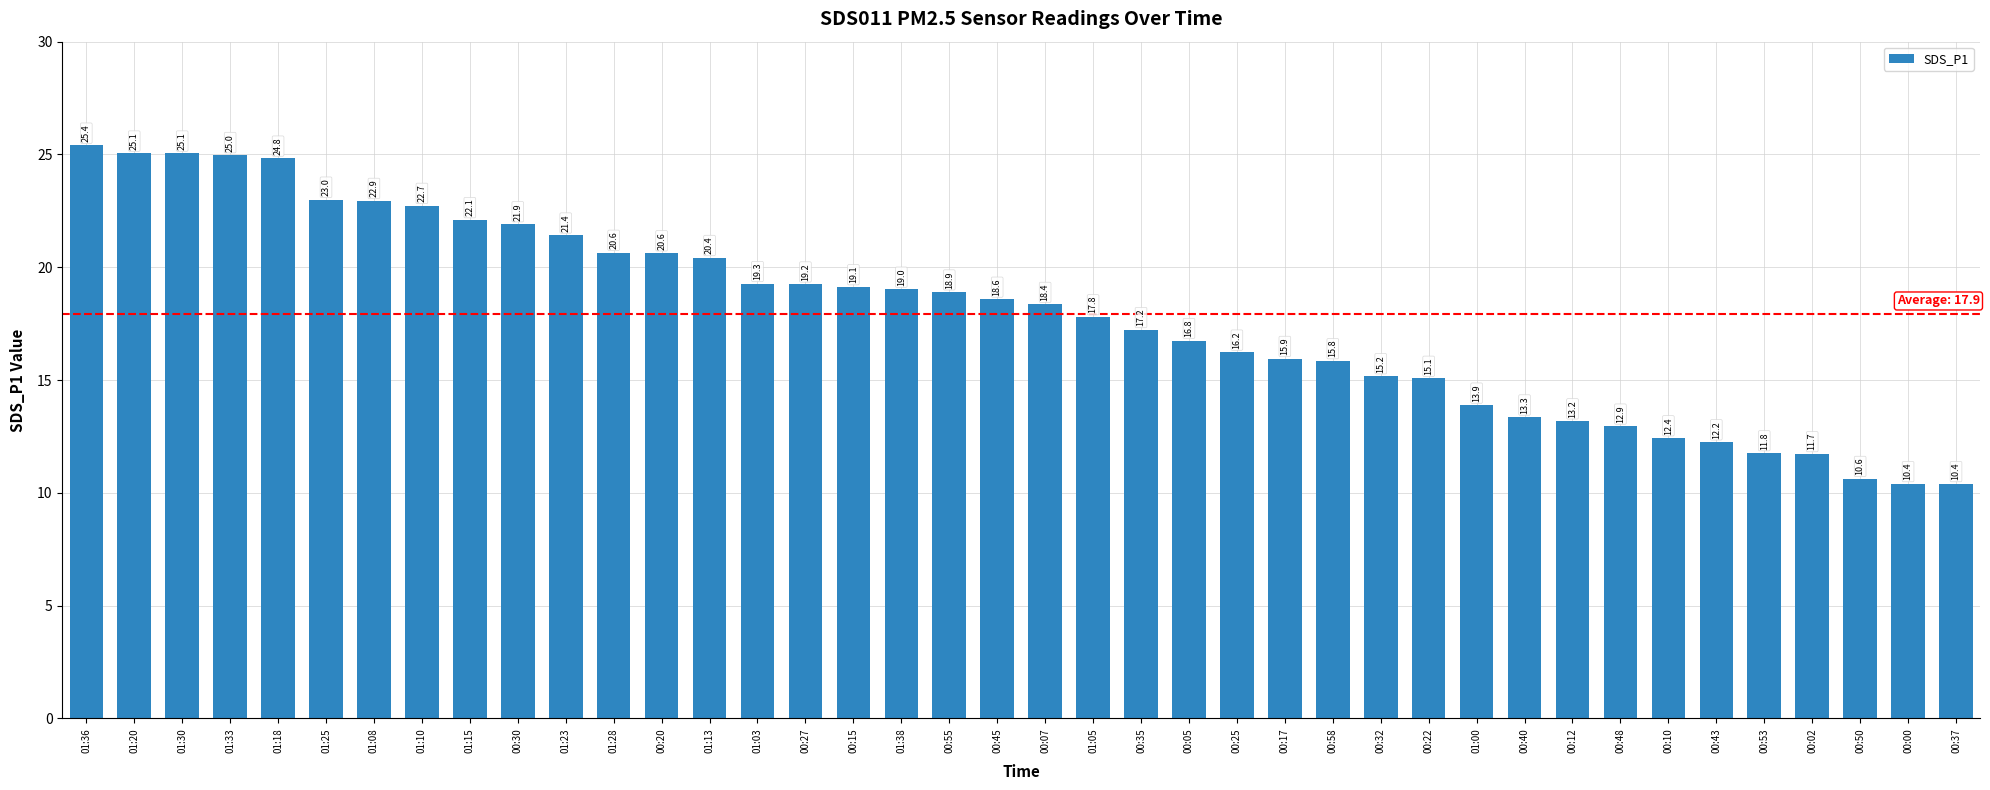

The value at 00:40 is 8.6. True or false?

False